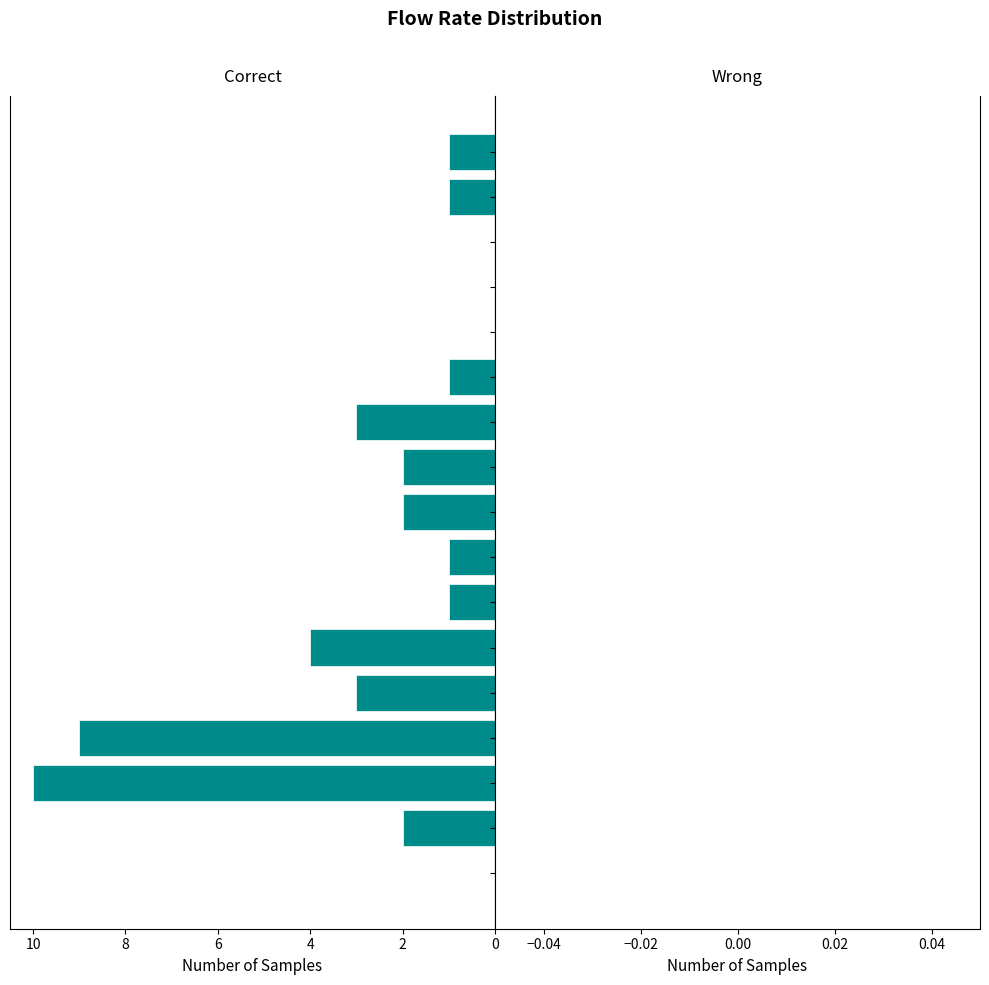

Reading top to bottom, list all the values displayed in this chart.

0.94=1	0.89=1	0.83=0	0.77=0	0.71=0	0.66=1	0.60=3	0.54=2	0.49=2	0.43=1	0.37=1	0.31=4	0.26=3	0.20=9	0.14=10	0.09=2	0.03=0